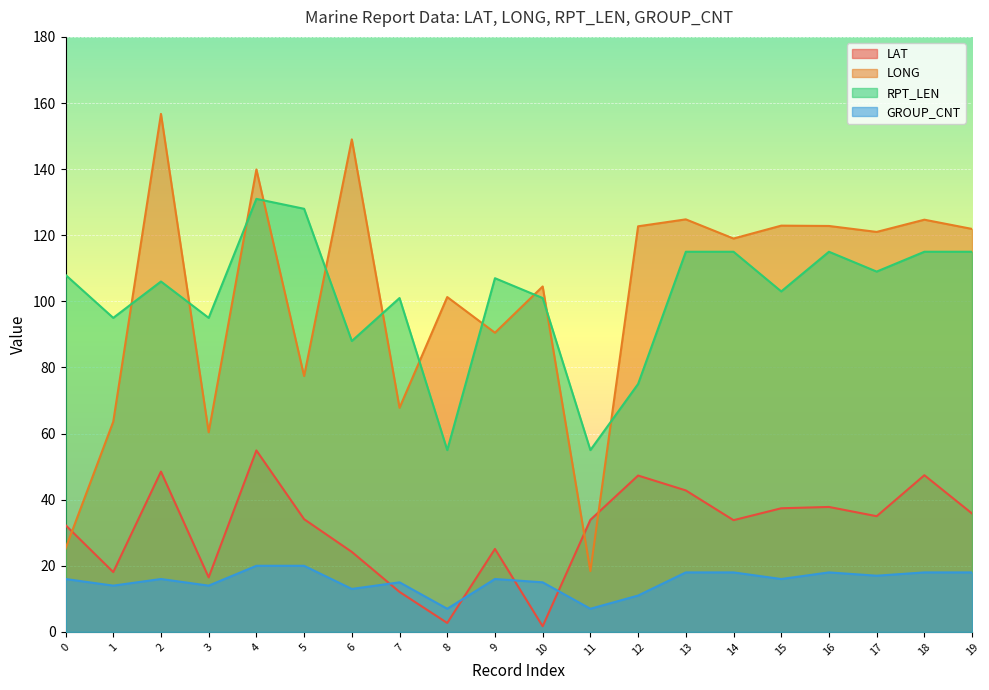

What is the value of the GROUP_CNT point at the 11th from the left?

15.0